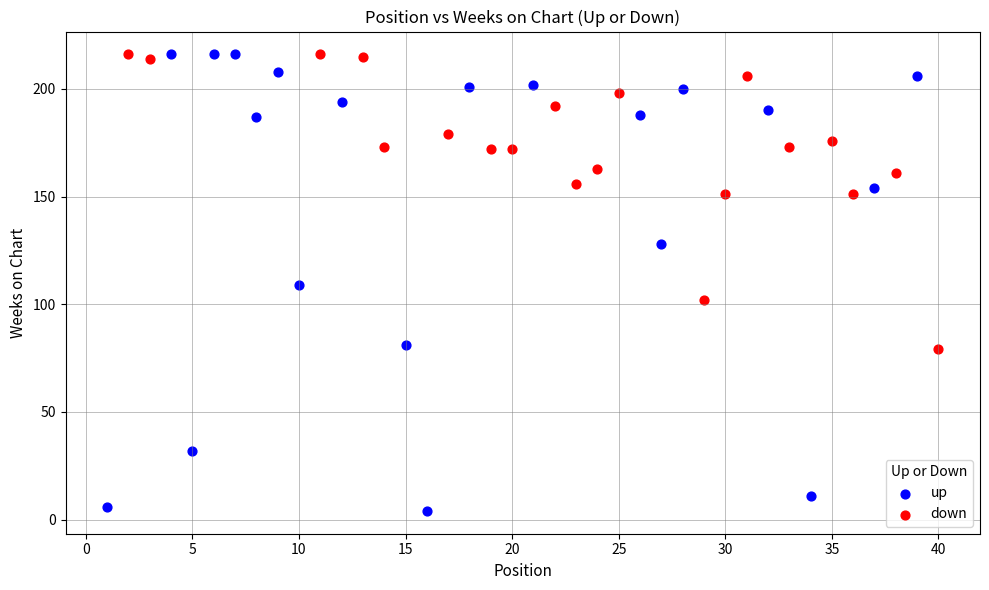

Which series has the largest Y range (max minus min)?

up